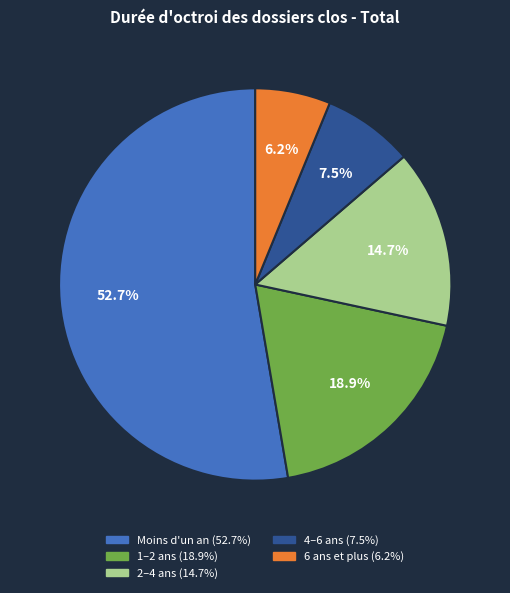

How many slices are in this pie chart?

5